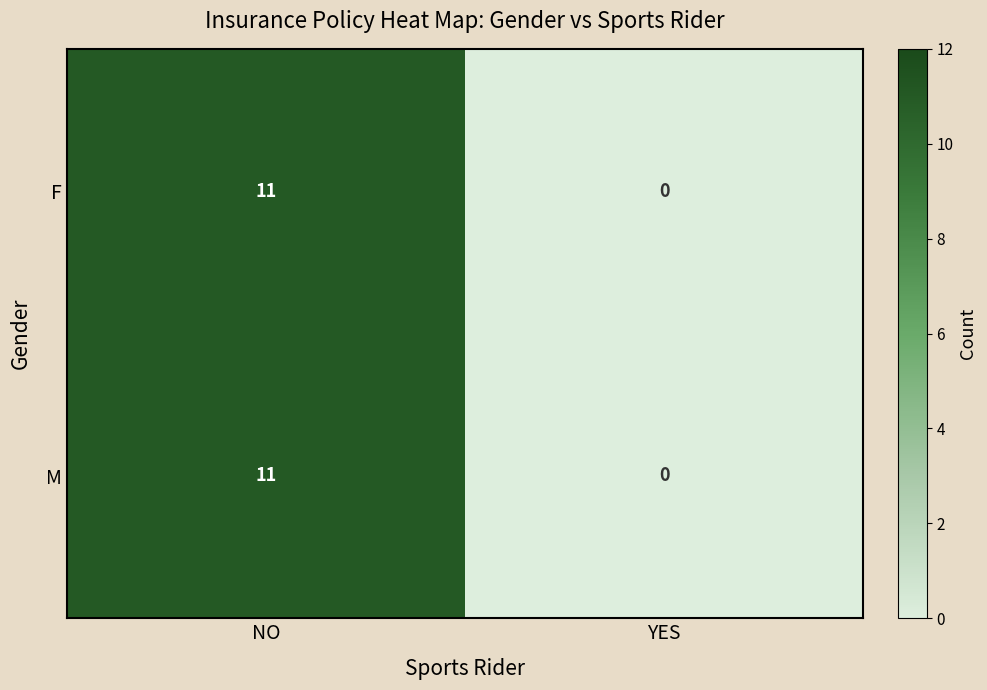

What is the maximum value shown in the chart?

11